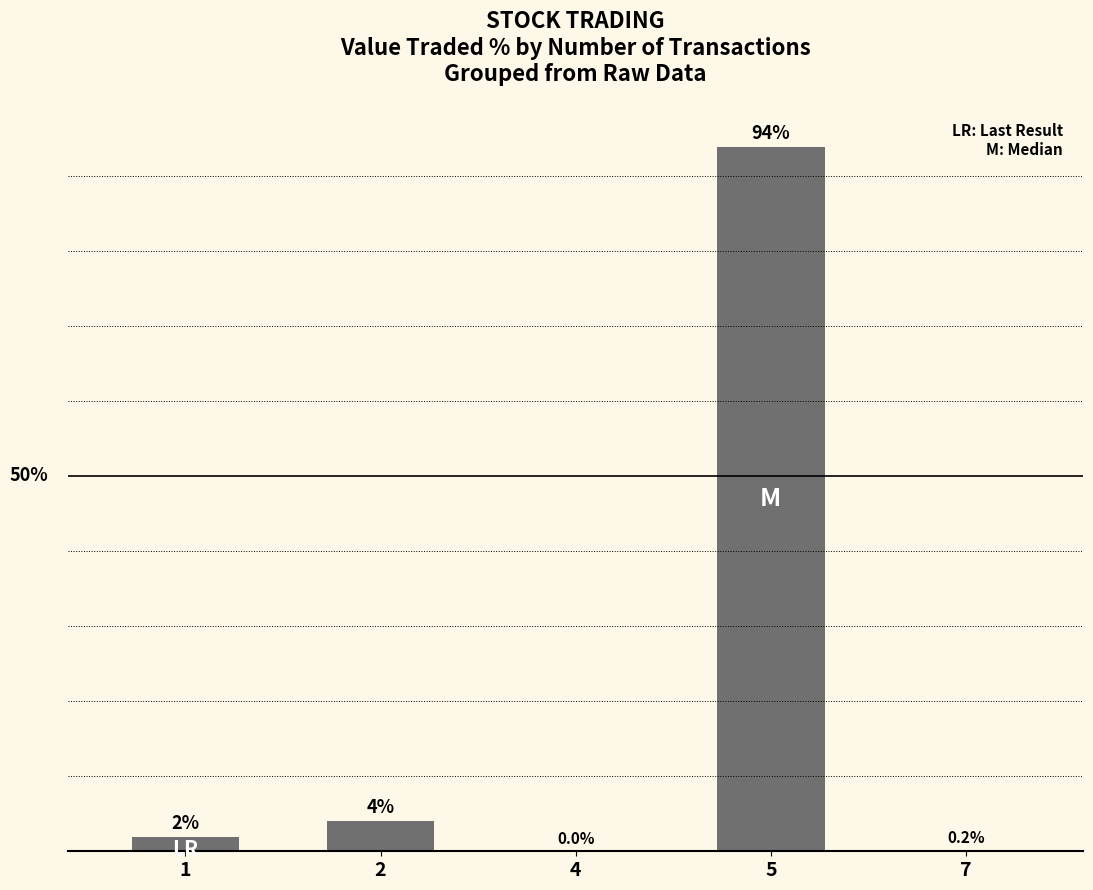

What is the sum of all values?

100.0